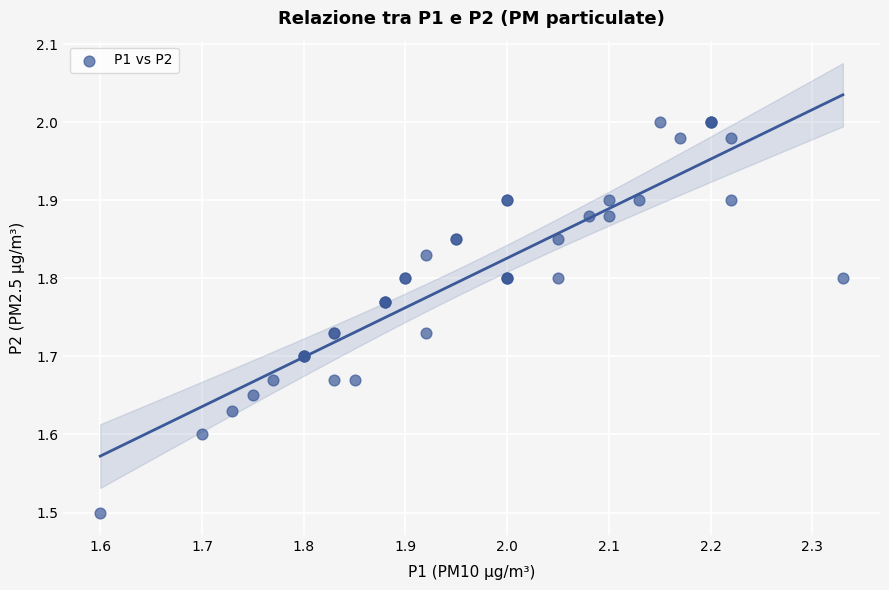

What Y value in the scatter plot is closest to 1?

1.5